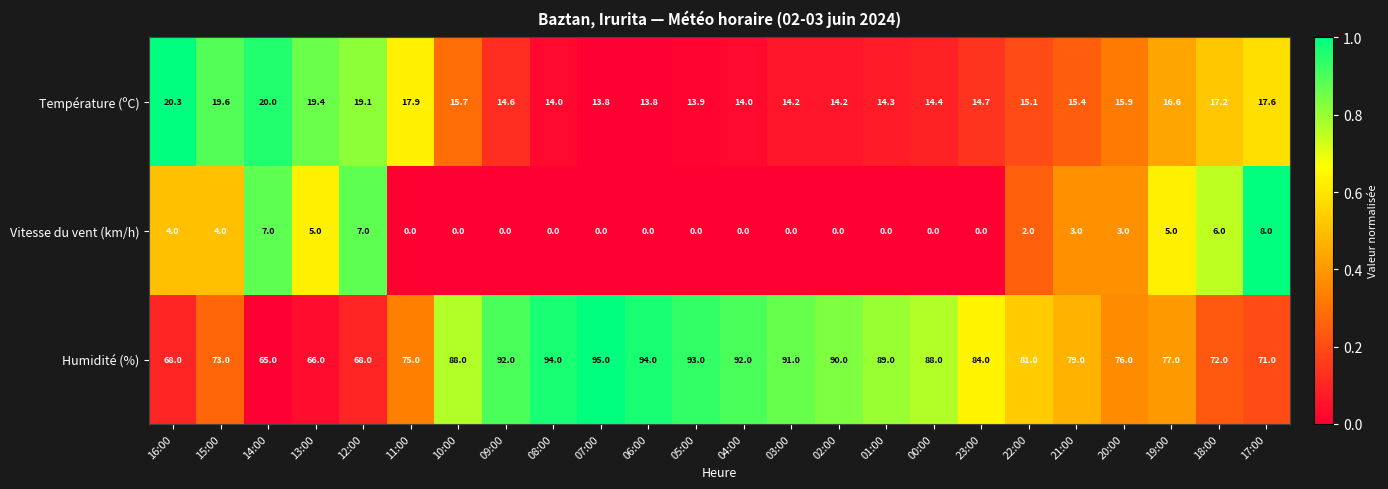

How many categories are shown in the chart?

24